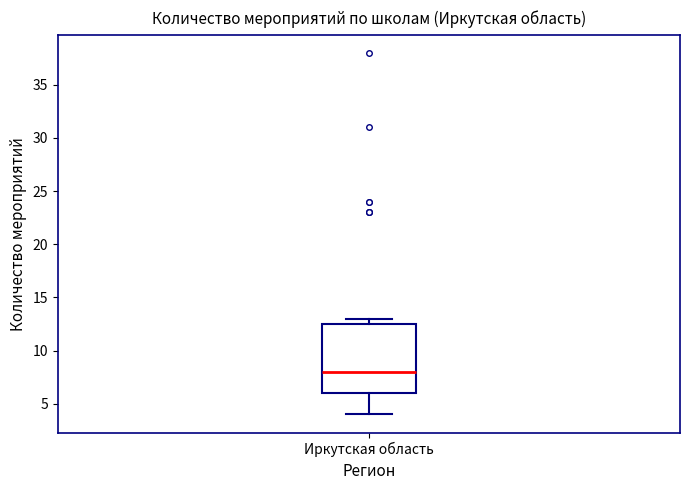

Read this box plot against the y-axis: the position of the median line, the range covered by the box, and the ends of both whiskers. The values are not printed on the chart, so give them approximately, as read against the axis.

median 8.0, box 6.0 to 12.5, whiskers 4.0 to 13.0